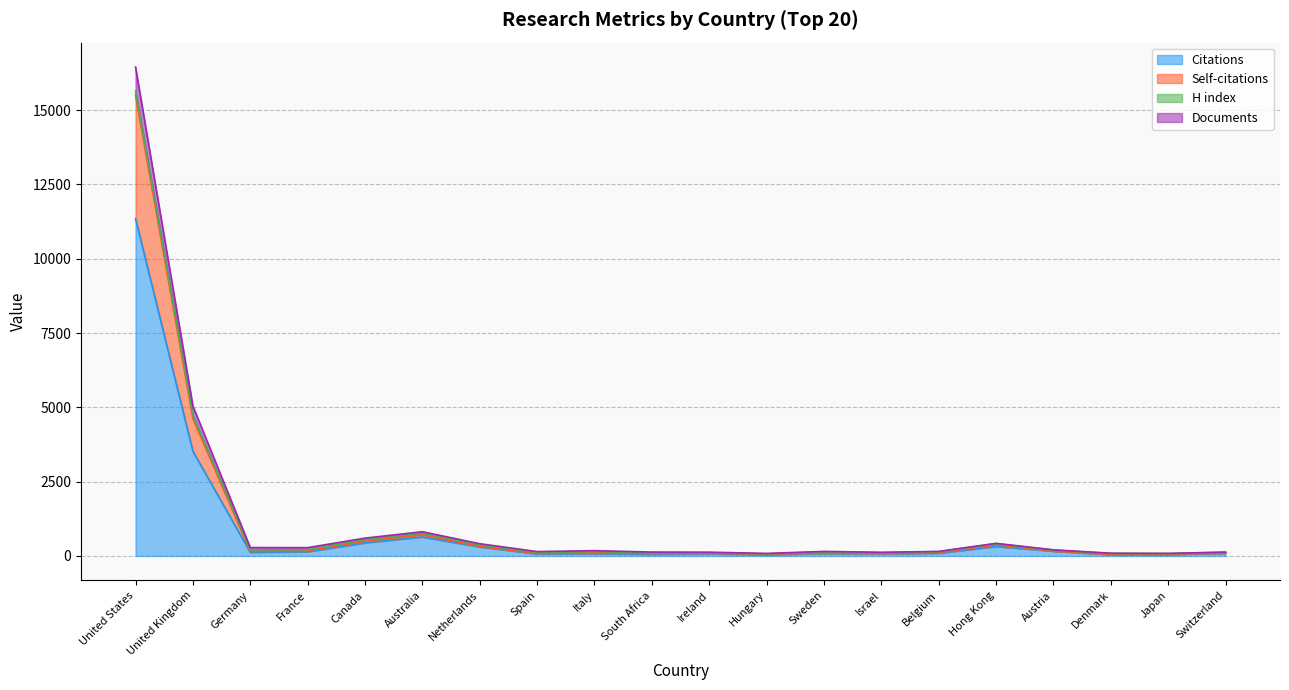

Does the chart have visible grid lines?

Yes